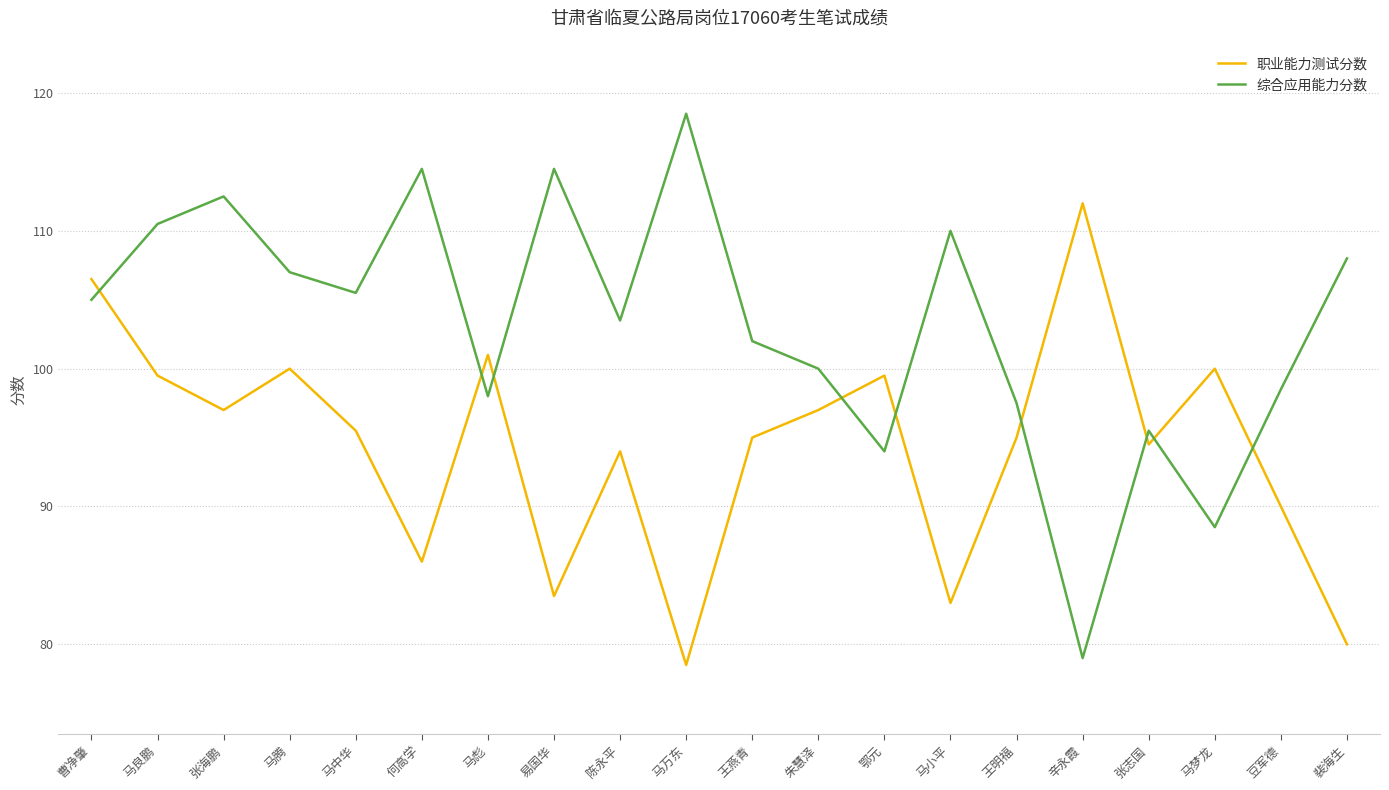

What position from the left is 马腾?

4